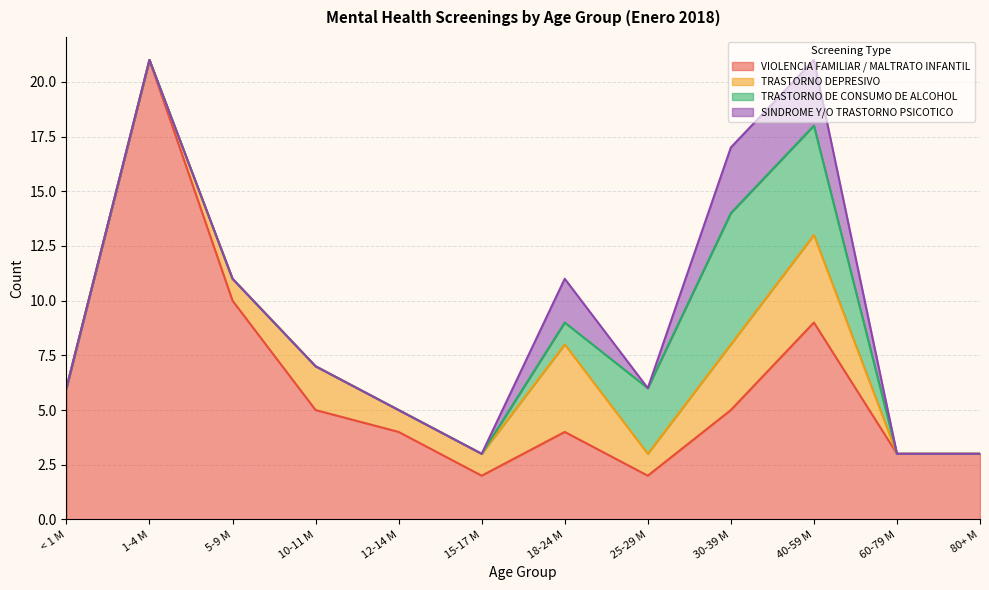

Rank the categories by TRASTORNO DE CONSUMO DE ALCOHOL value from lowest to highest.

< 1 M, 1-4 M, 5-9 M, 10-11 M, 12-14 M, 15-17 M, 60-79 M, 80+ M, 18-24 M, 25-29 M, 40-59 M, 30-39 M